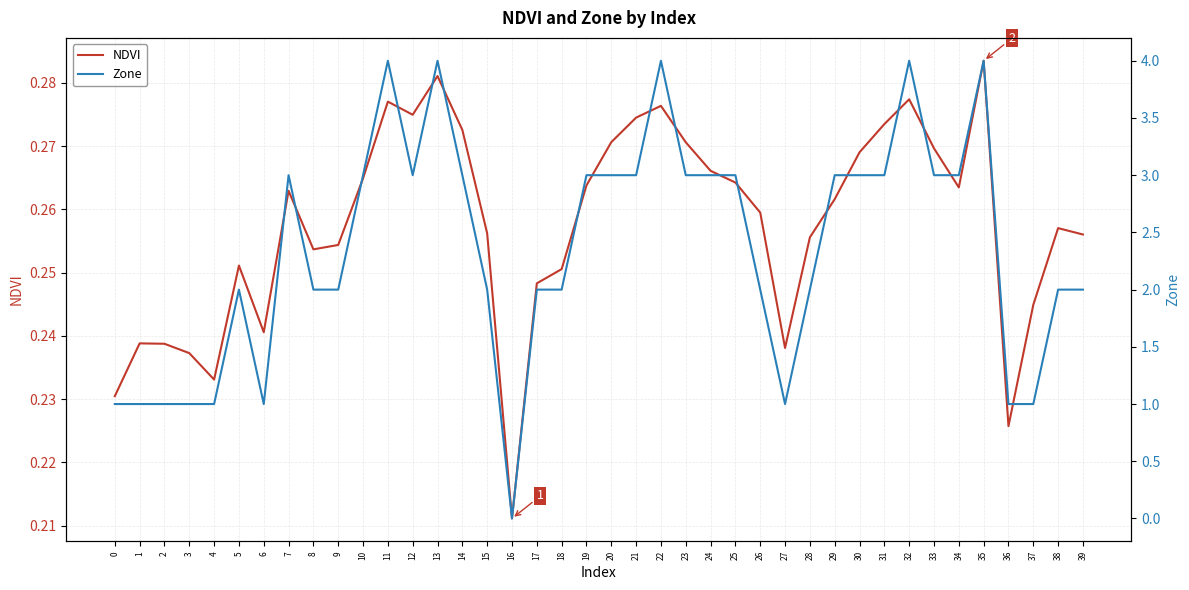

How many lines are shown in the chart?

2